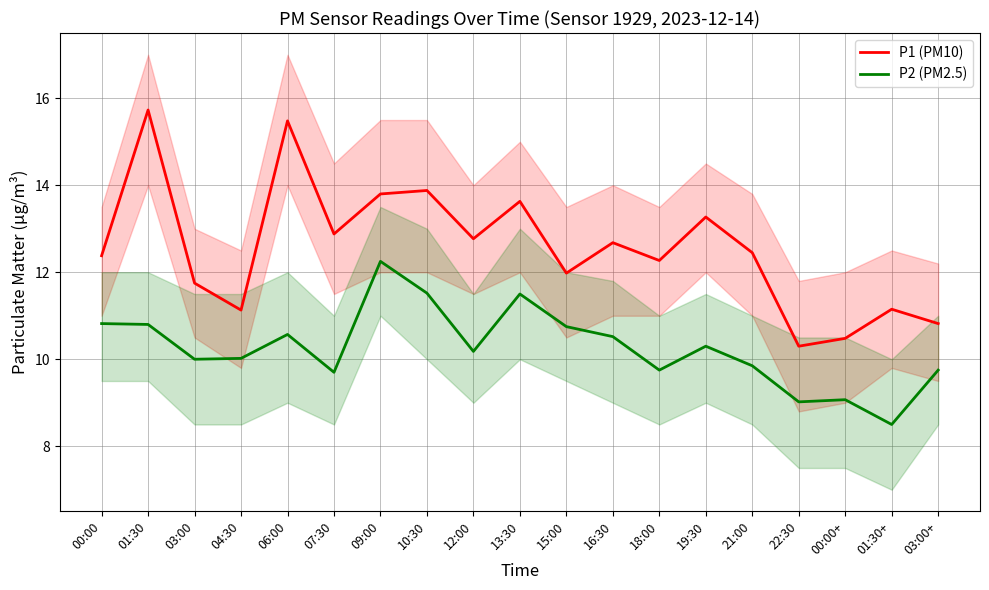

At which category does P1 (PM10) reach its first local valley?

04:30